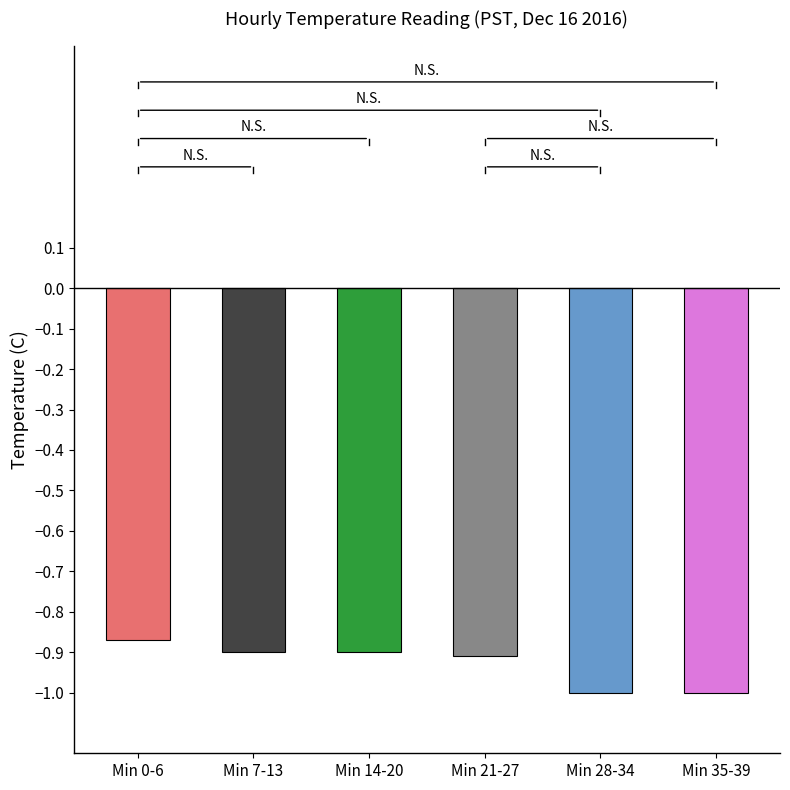

What is the minimum value shown in the chart?

-1.0